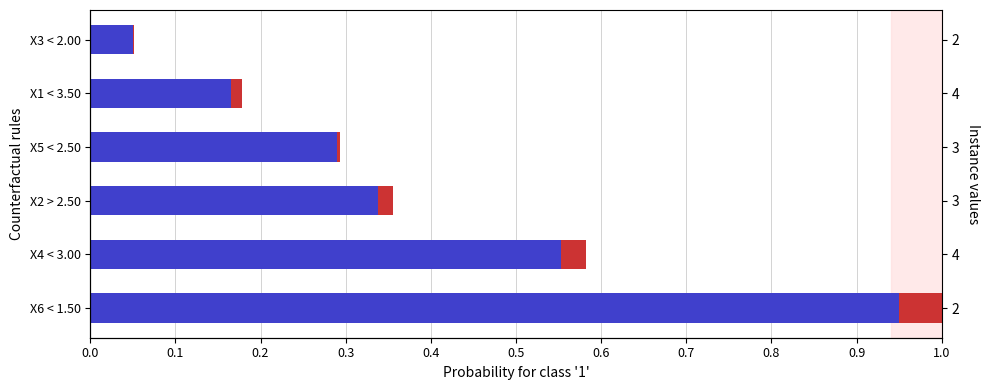

Are the bars horizontal?

Yes